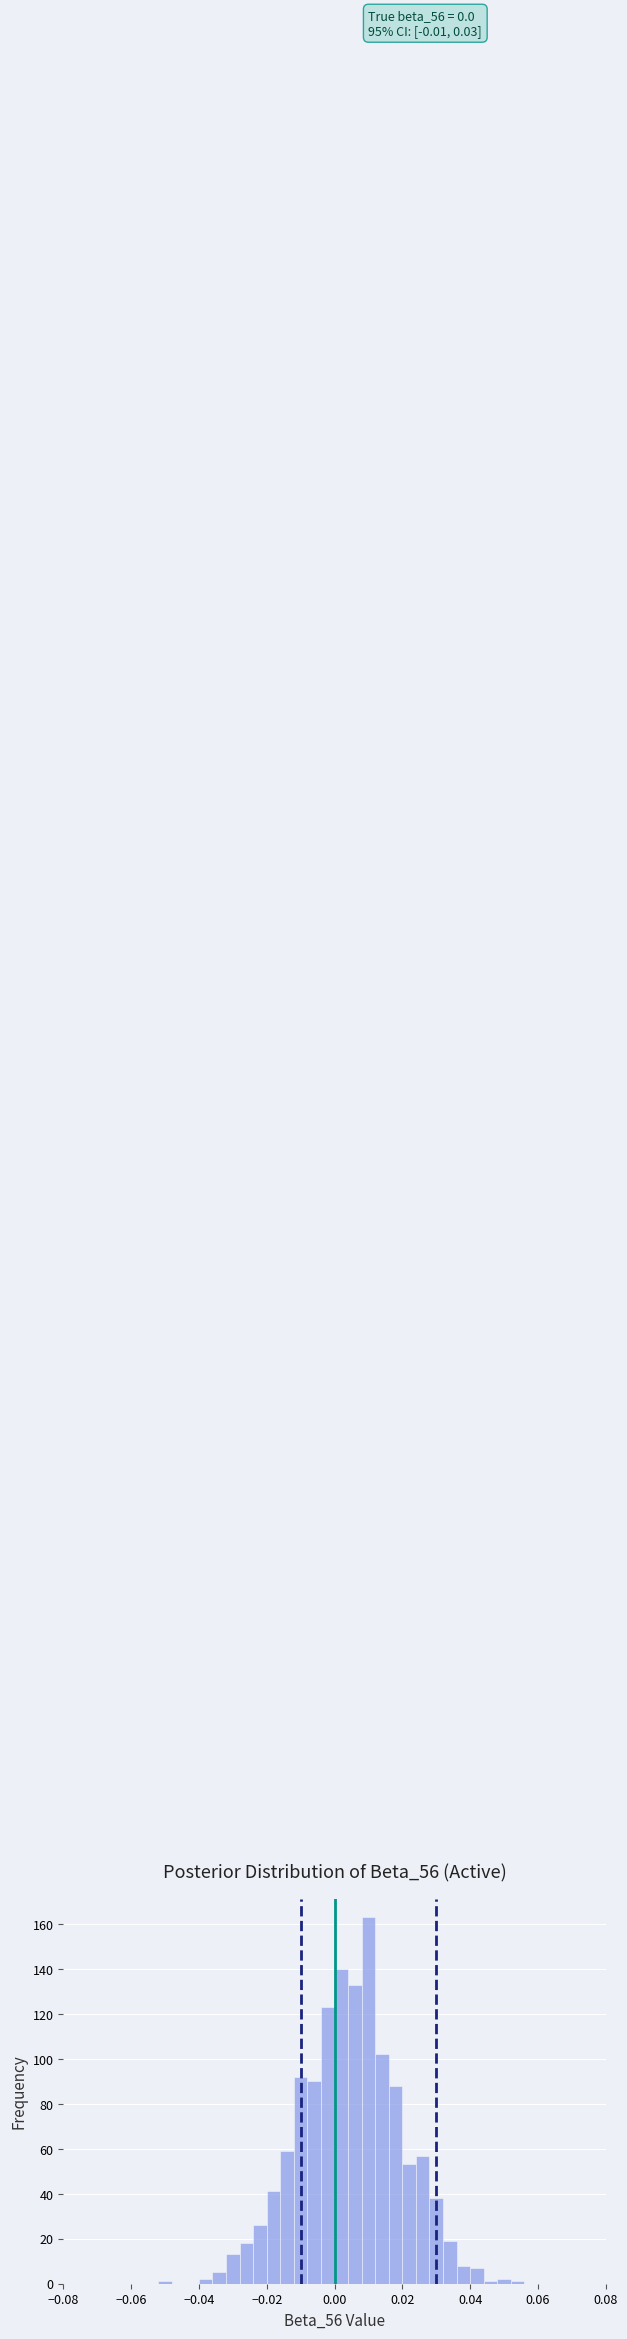

Around what value on the x-axis is the tallest bar? Give the approximate position of its centre, as read against the axis.

0.010